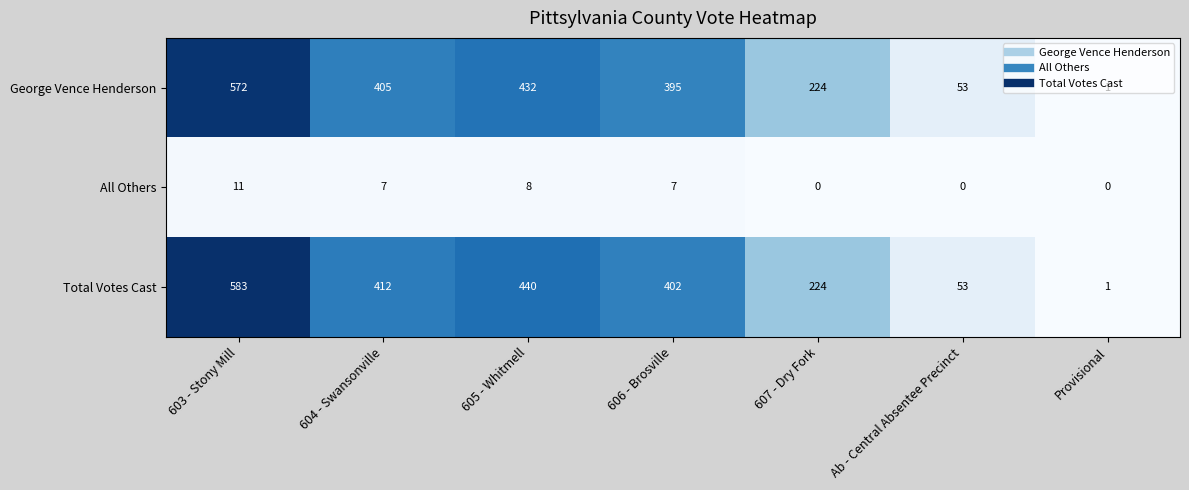

What is the highest value of the All Others series?

11